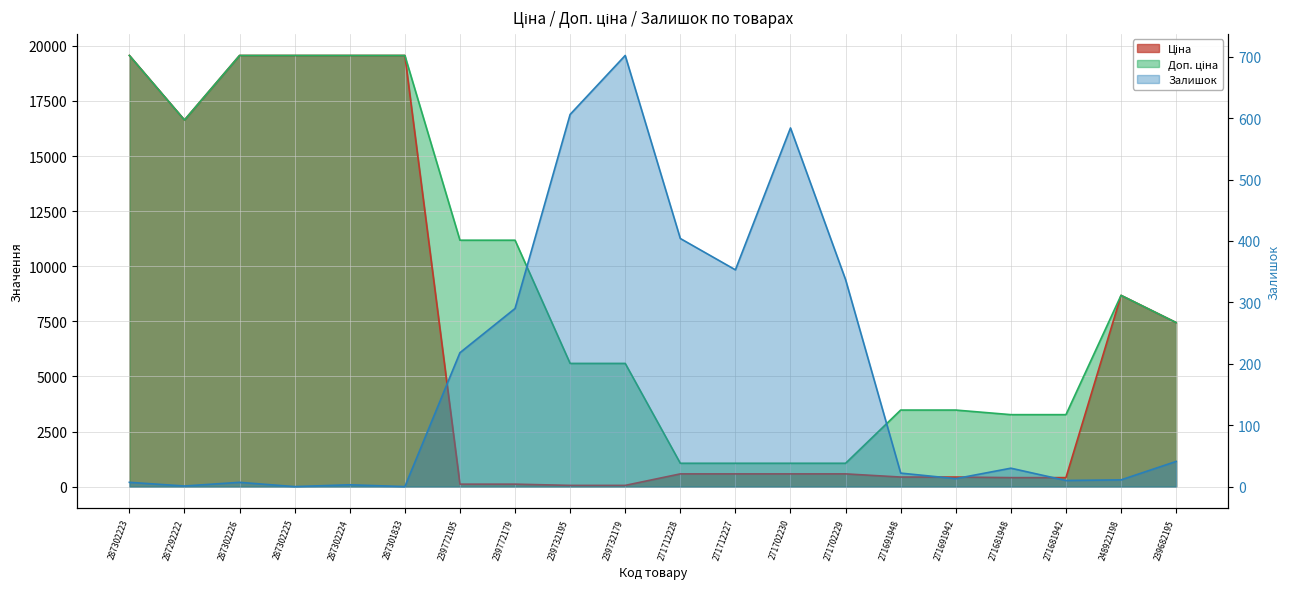

What is the difference between the maximum and second lowest values in the Залишок series?

702.0